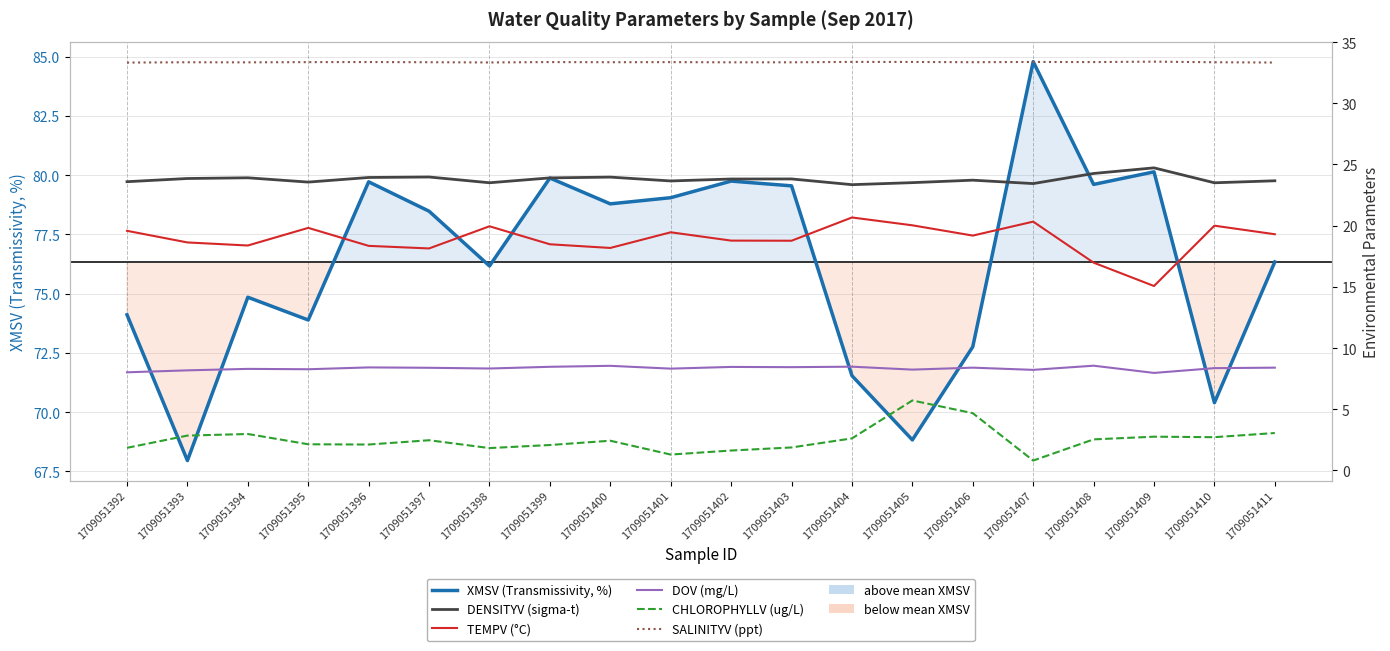

What is the value of the TEMPV (°C) point at the 6th from the left?

18.1